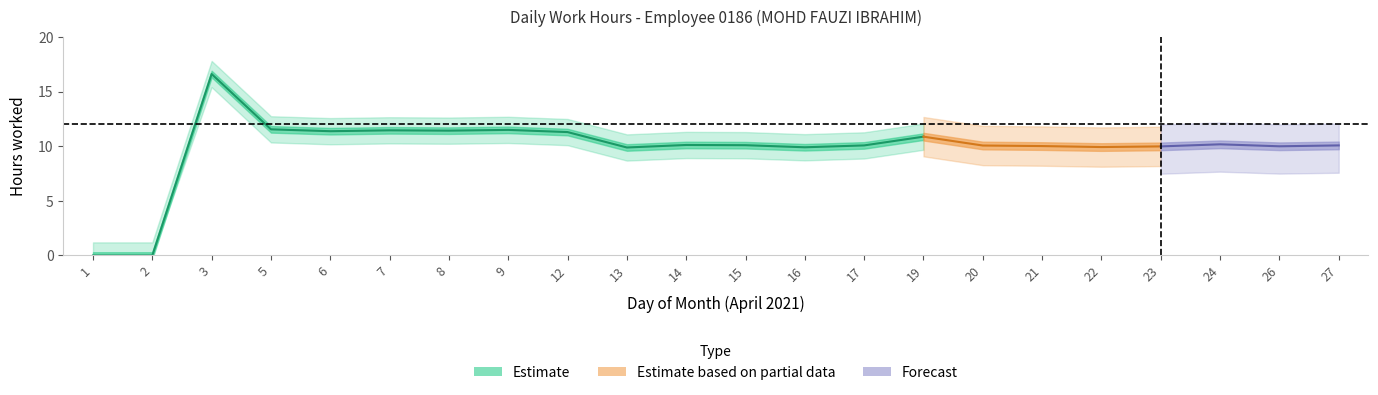

What is the change in value from 7 to 20?

-1.4